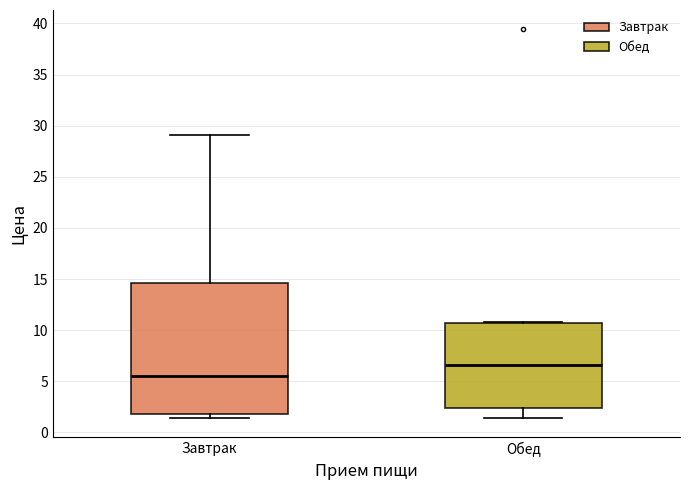

Reading left to right, transcribe this box plot: for each box, give where its median line is, the range the box spans, and where its two whiskers end, as read against the y-axis. The values are not printed on the chart, so give them approximately, as read against the axis.

Завтрак: median 5.5, box 2.0 to 14.5, whiskers 1.5 to 29.0
Обед: median 6.5, box 2.5 to 10.5, whiskers 1.5 to 11.0